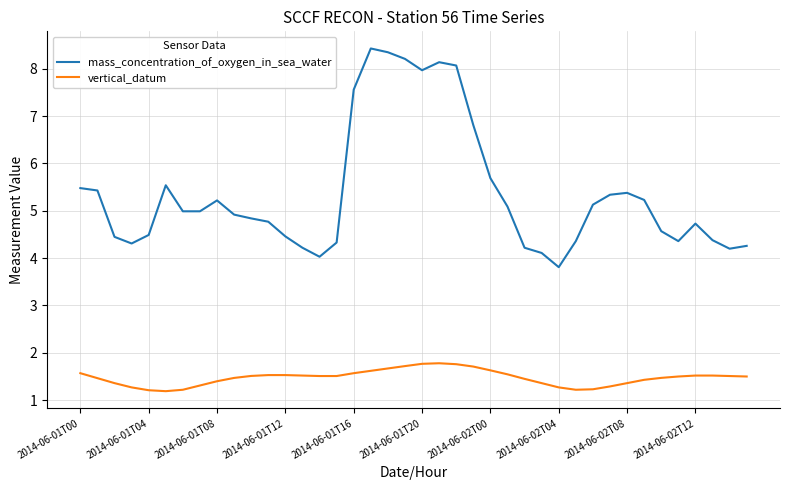

List the series in order of their overall mean, highest first.

mass_concentration_of_oxygen_in_sea_water, vertical_datum